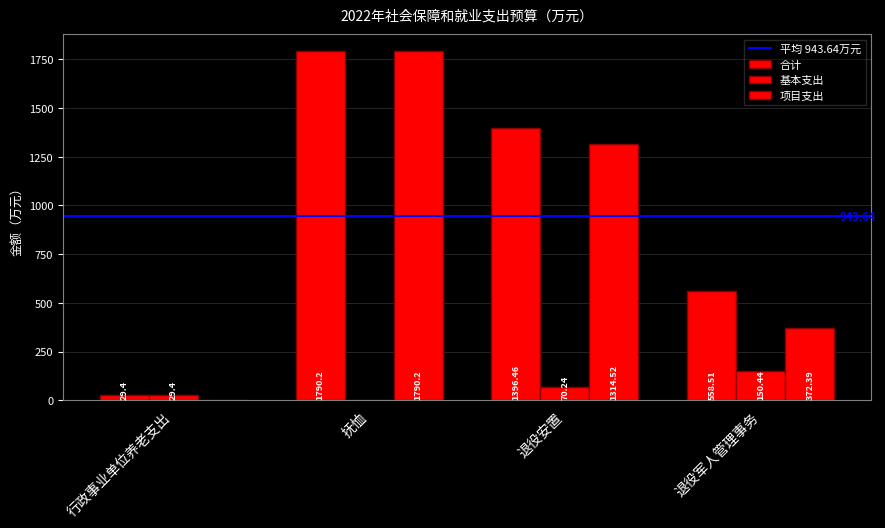

Reading left to right, what are all the values shown in this chart?

合计: 29.4	1790.2	1396.5	558.5
基本支出: 29.4	0.0	70.2	150.4
项目支出: 0.0	1790.2	1314.5	372.4